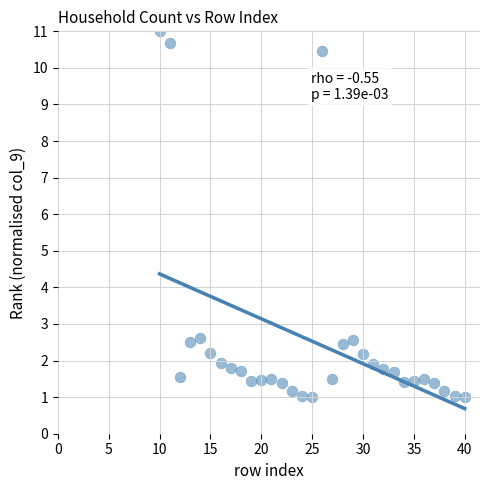

What is the range of X values (max minus min)?

30.0